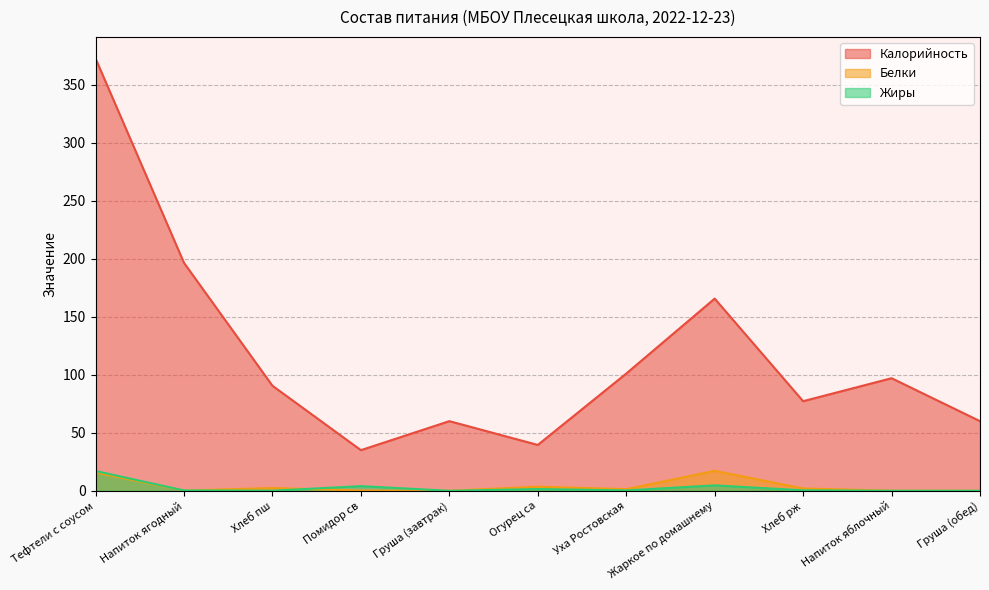

What is the highest value of the Белки series?

17.2